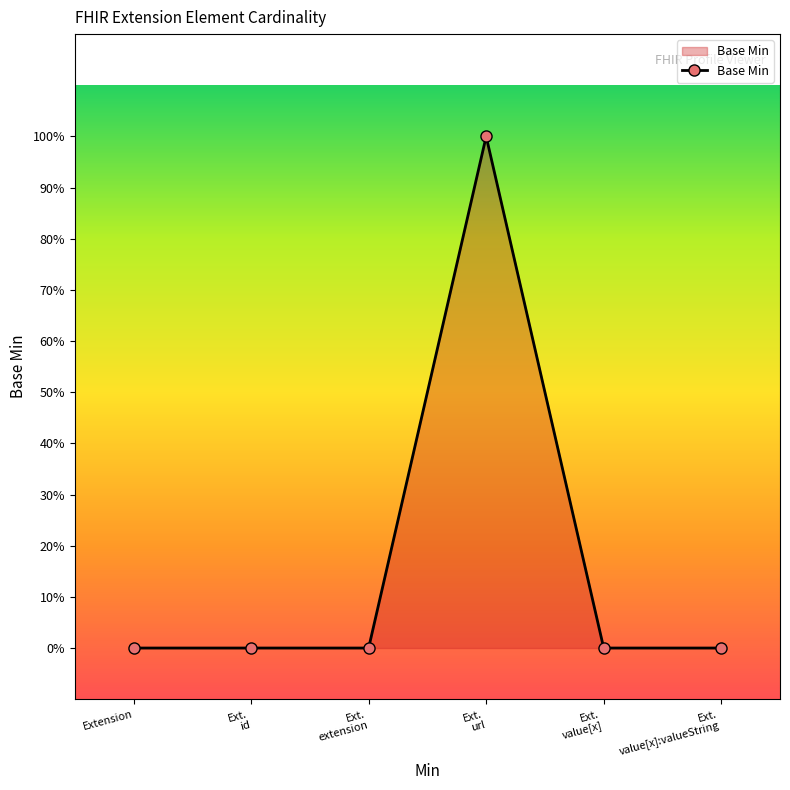

What is the label of the 4th point from the right?

Ext.
extension